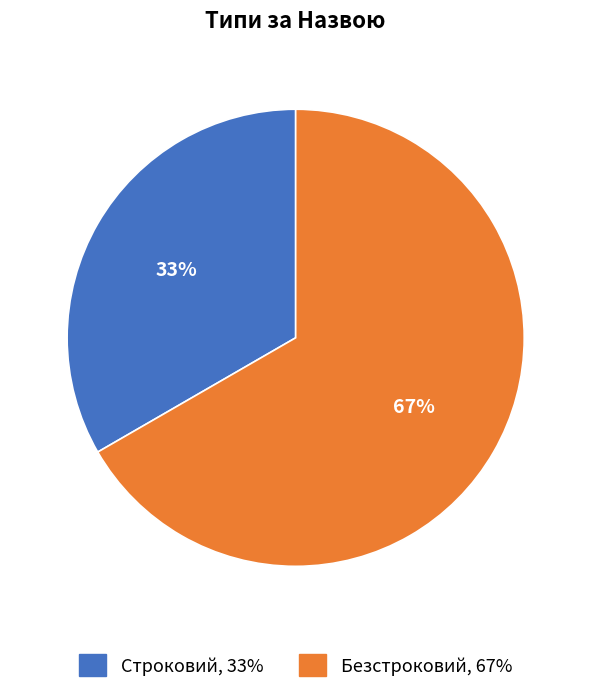

What is the smallest slice in the pie chart?

Строковий